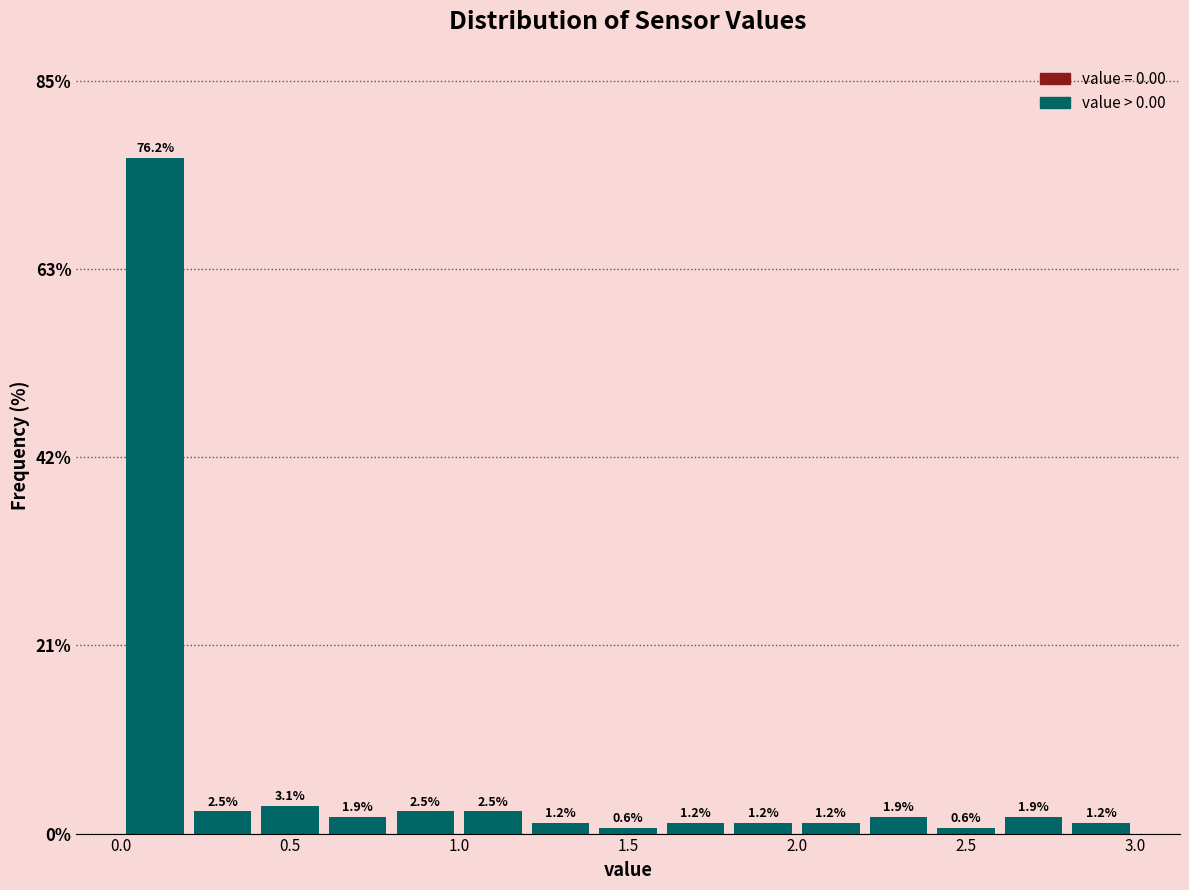

How tall is the bar that spans 2.4 to 2.6 on the x-axis?

0.6